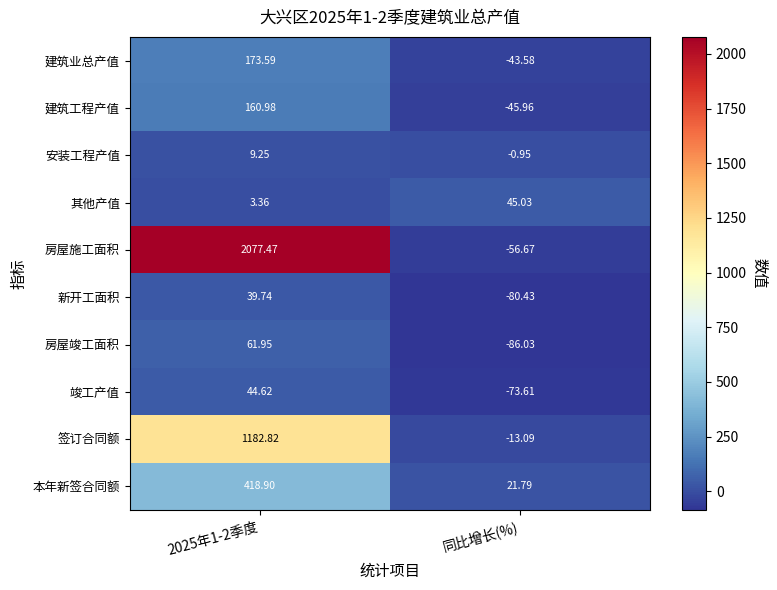

At which label is 本年新签合同额 closest to 220?

同比增长(%)